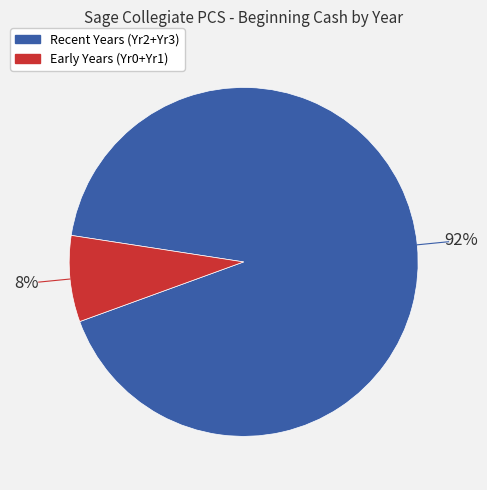

How many segments does this pie chart have?

2